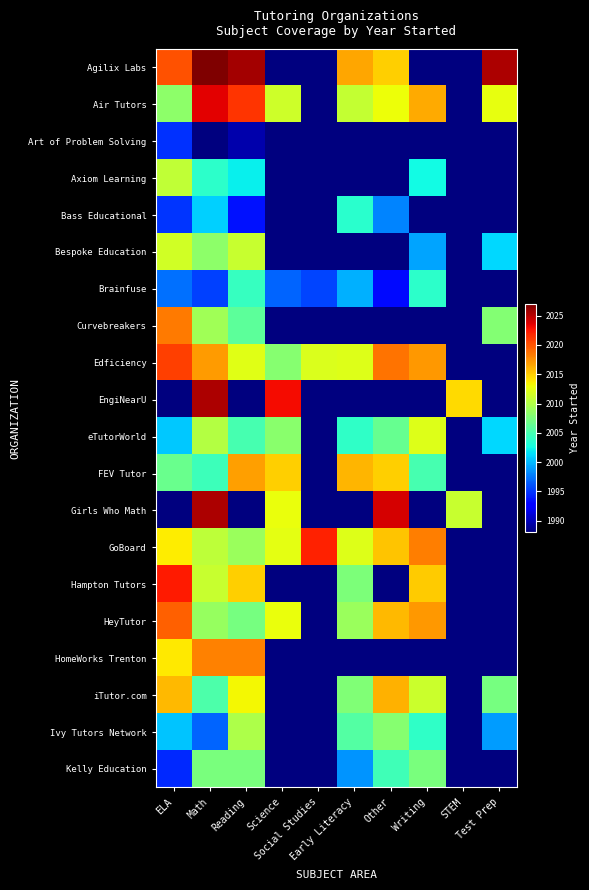

At how many categories does at least one series exceed 2019?

7